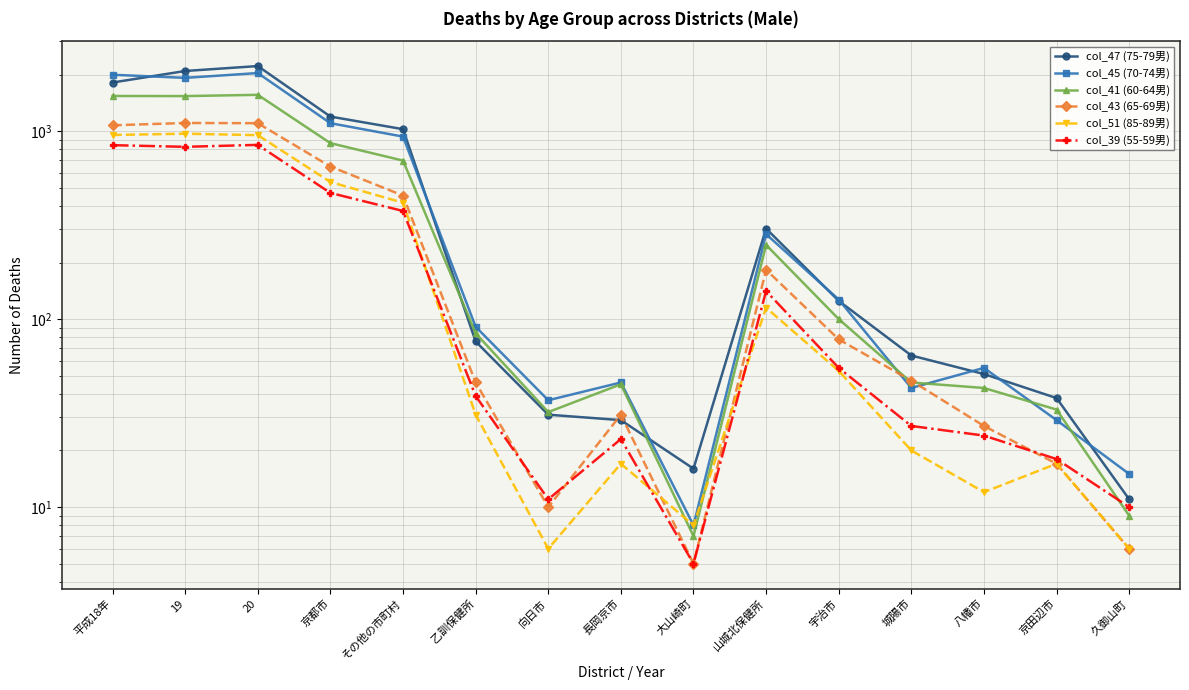

Reading left to right, list all the values displayed in this chart.

col_47 (75-79男): 1814	2089	2219	1195	1024	76	31	29	16	303	125	64	51	38	11
col_45 (70-74男): 1995	1920	2037	1102	935	91	37	46	8	283	127	43	55	29	15
col_41 (60-64男): 1538	1536	1560	863	697	84	32	45	7	248	100	46	43	33	9
col_43 (65-69男): 1074	1105	1102	648	454	46	10	31	5	183	78	47	27	17	6
col_51 (85-89男): 954	969	952	536	416	31	6	17	8	115	53	20	12	17	6
col_39 (55-59男): 842	825	845	469	376	39	11	23	5	141	55	27	24	18	10